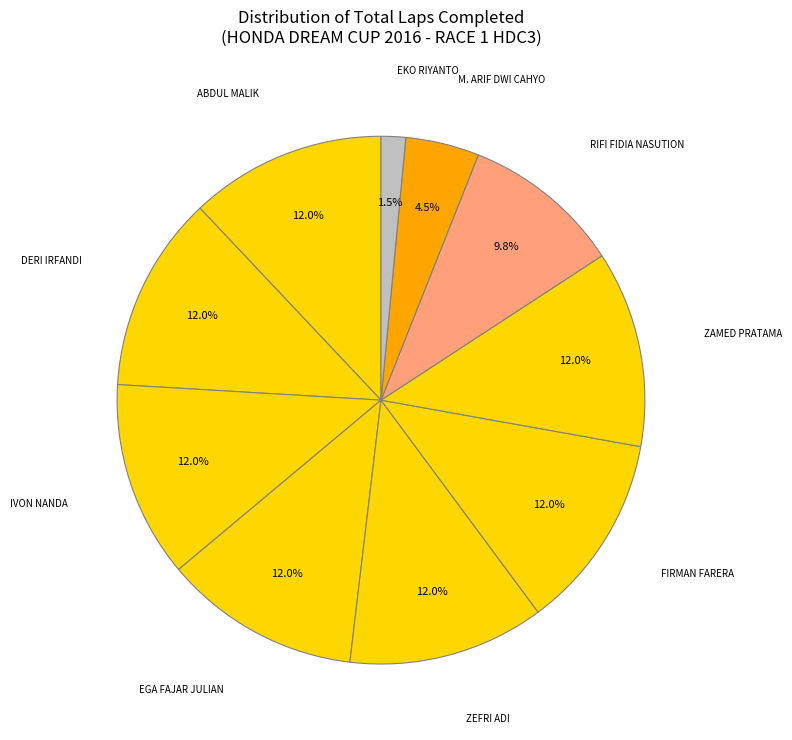

Is there any slice that represents more than half of the pie?

No